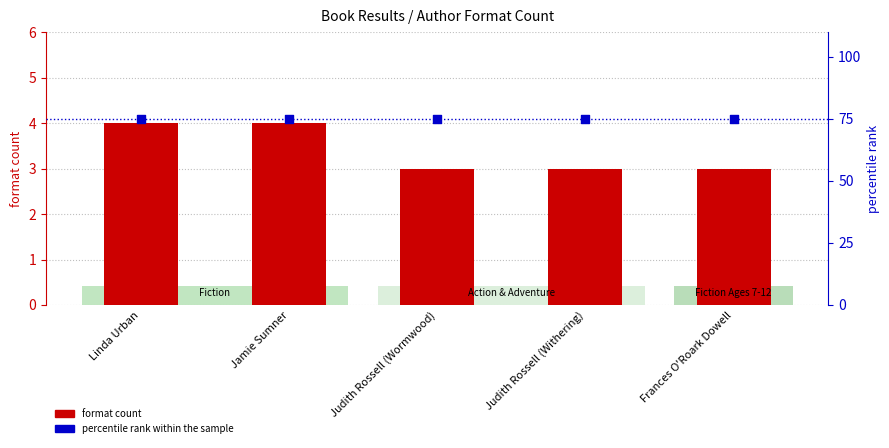

Is the value of format count at Linda Urban greater than the value of percentile rank within the sample at Judith Rossell (Wormwood)?

No